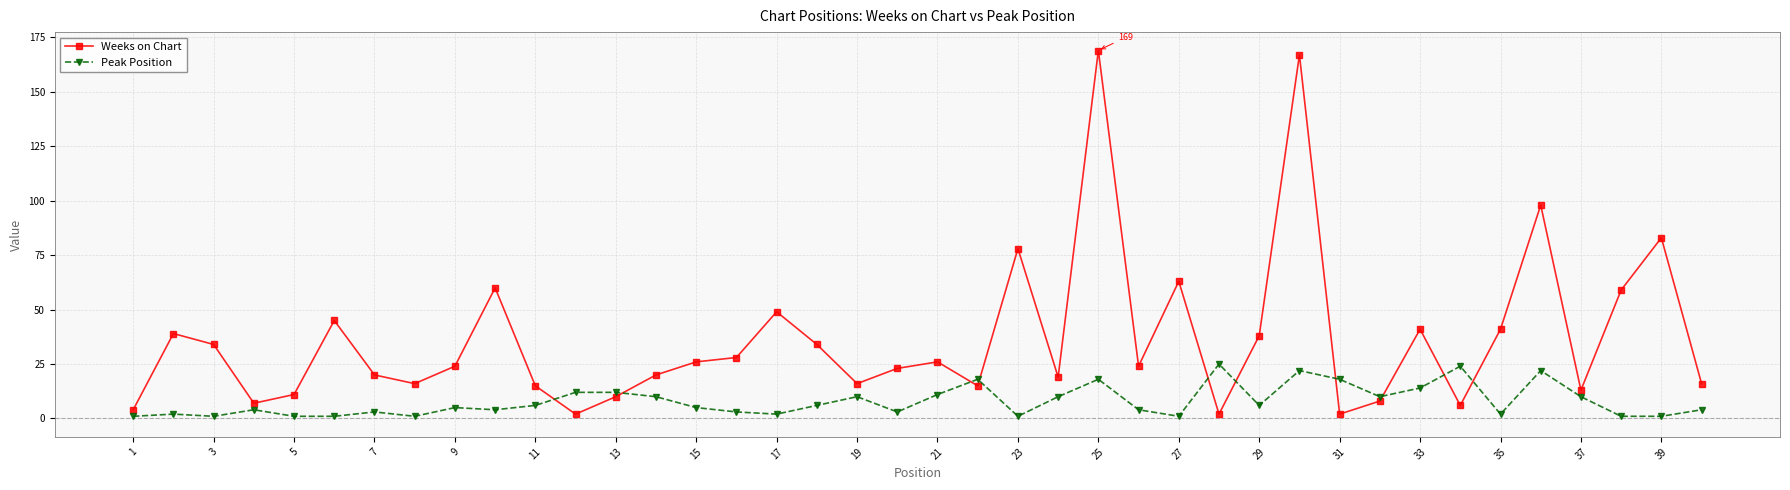

At how many categories does at least one series exceed 72?

5